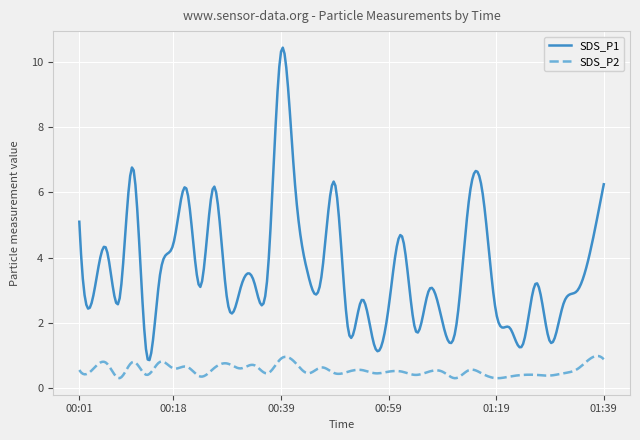

Which series has the widest spread of values?

SDS_P1